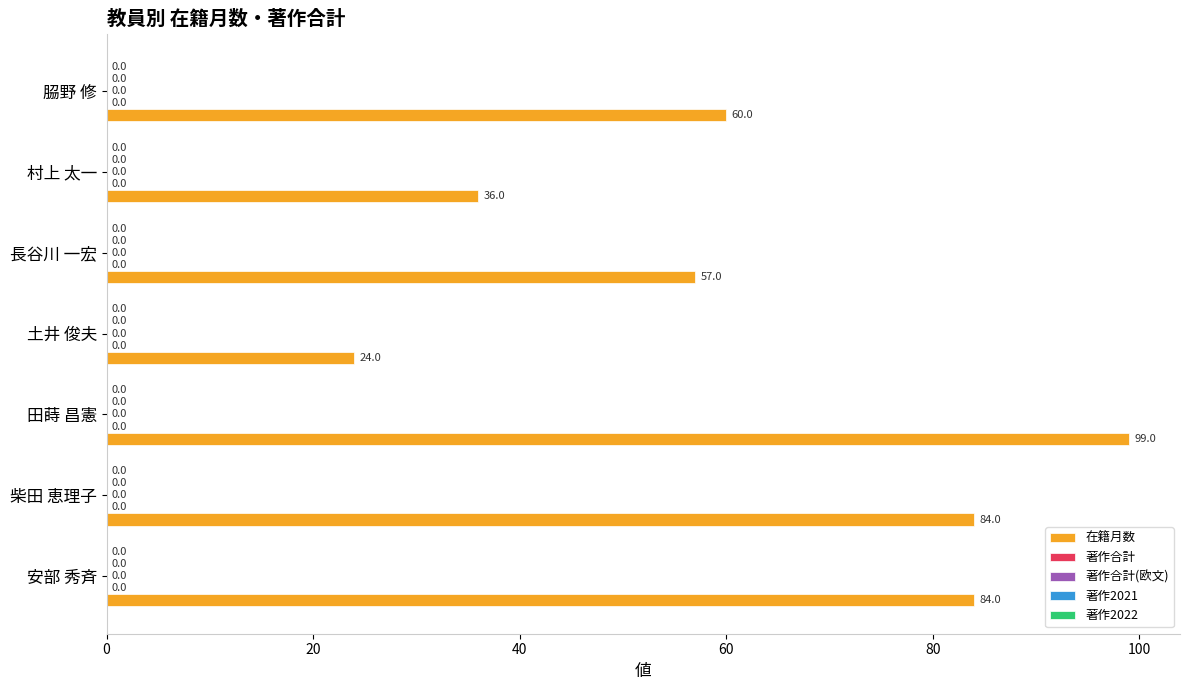

How many bars are there in total?

7